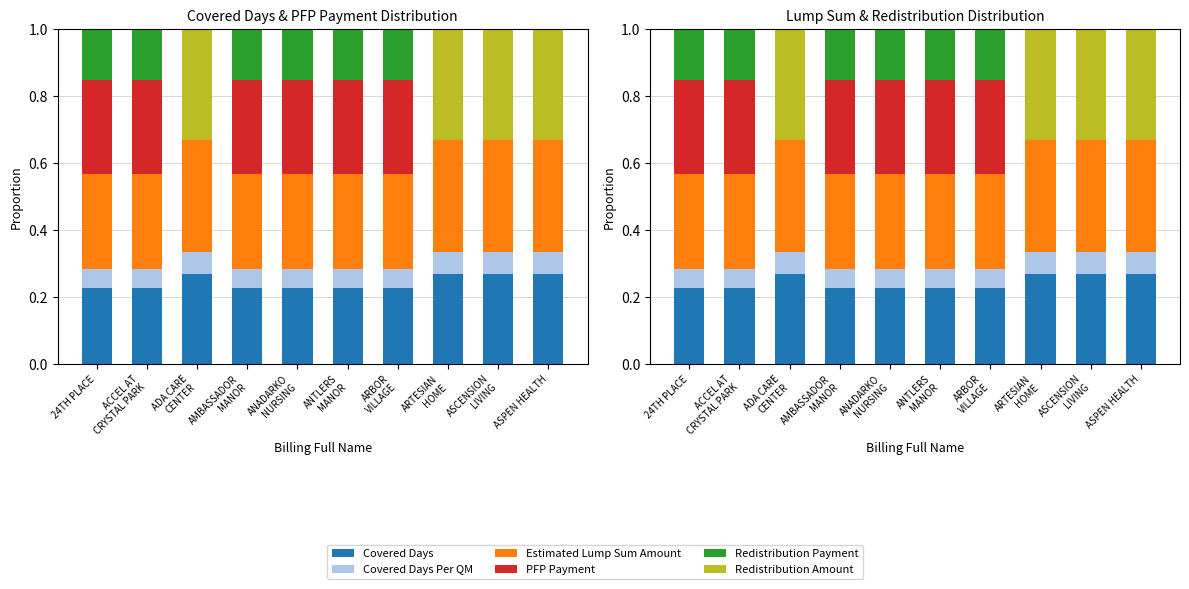

Is the value of PFP Payment at ASCENSION
LIVING greater than the value of Estimated Lump Sum Amount at ADA CARE
CENTER?

No